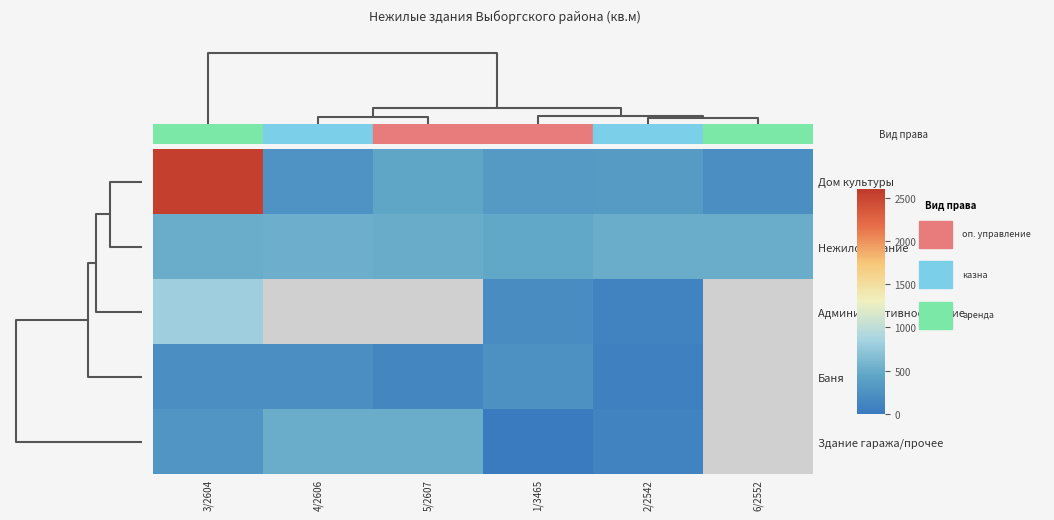

True or false: row_4 has a value of 8.6 at 0.

False